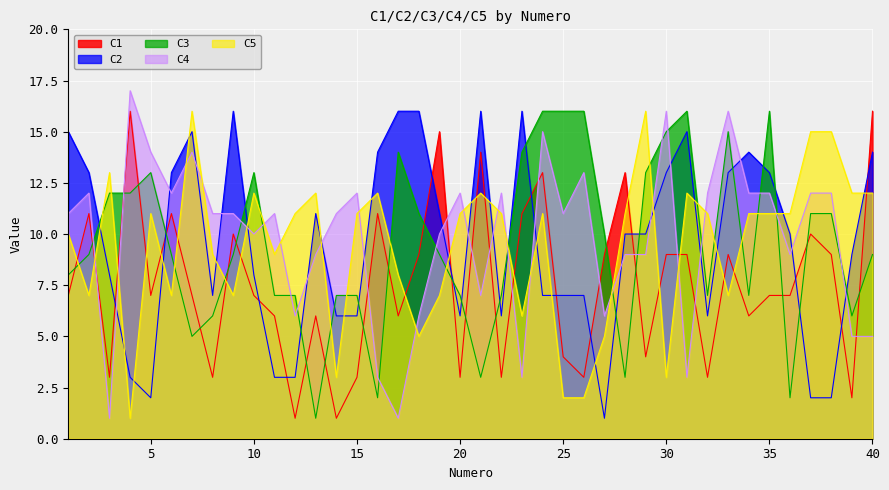

What is the difference between the C3 values at 32 and 19?

2